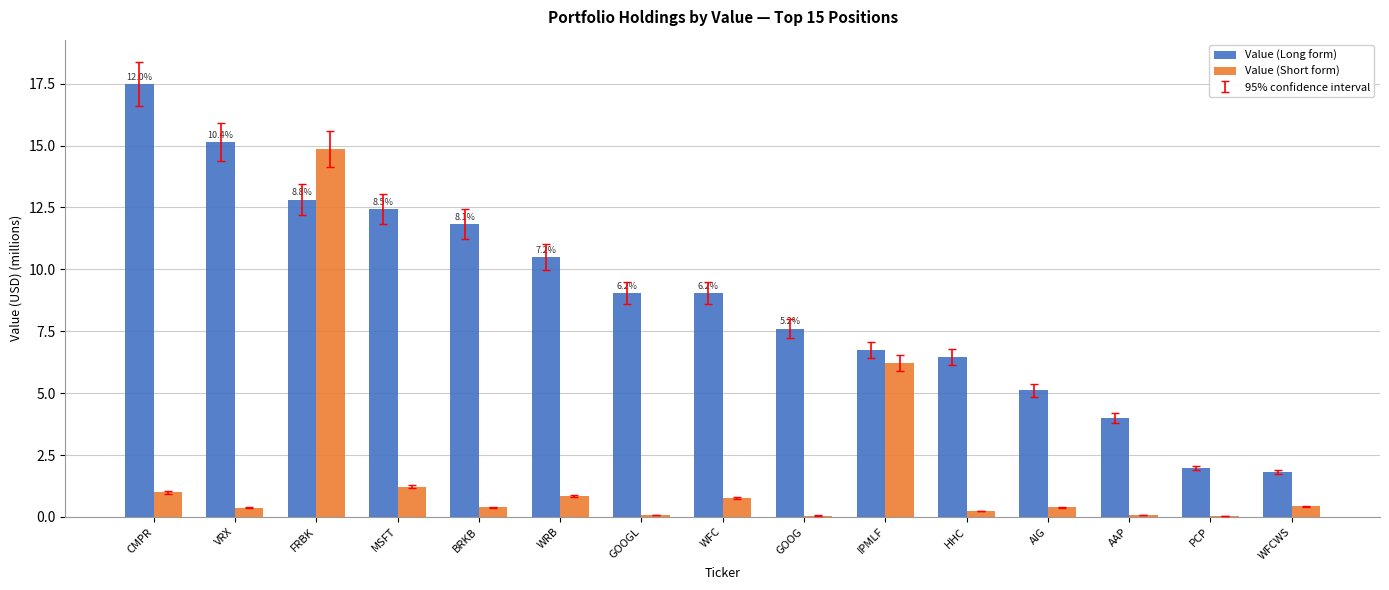

What is the sum of the Value (Long form) values at WRB and MSFT?

22.9